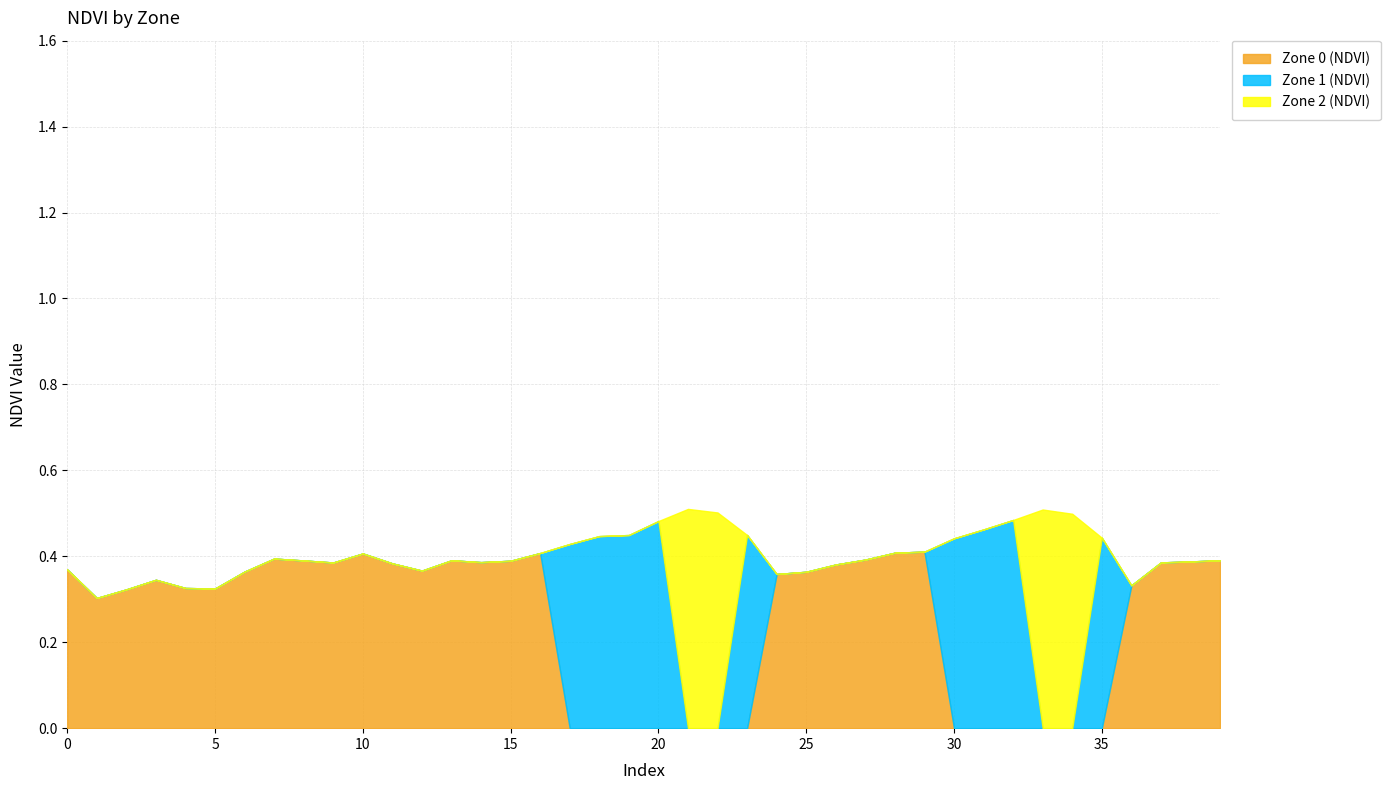

What are all the series names shown in the legend?

Zone 0 (NDVI), Zone 1 (NDVI), Zone 2 (NDVI)